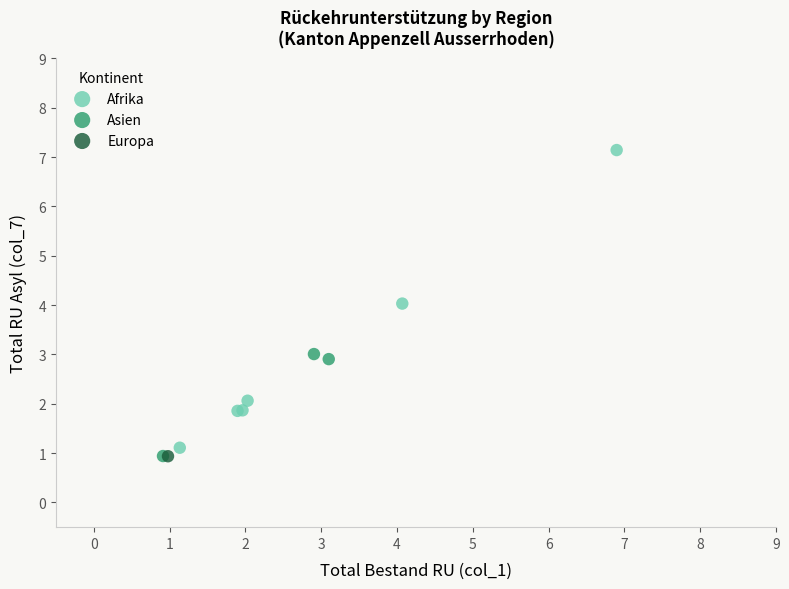

What are all the series names shown in the legend?

Afrika, Asien, Europa